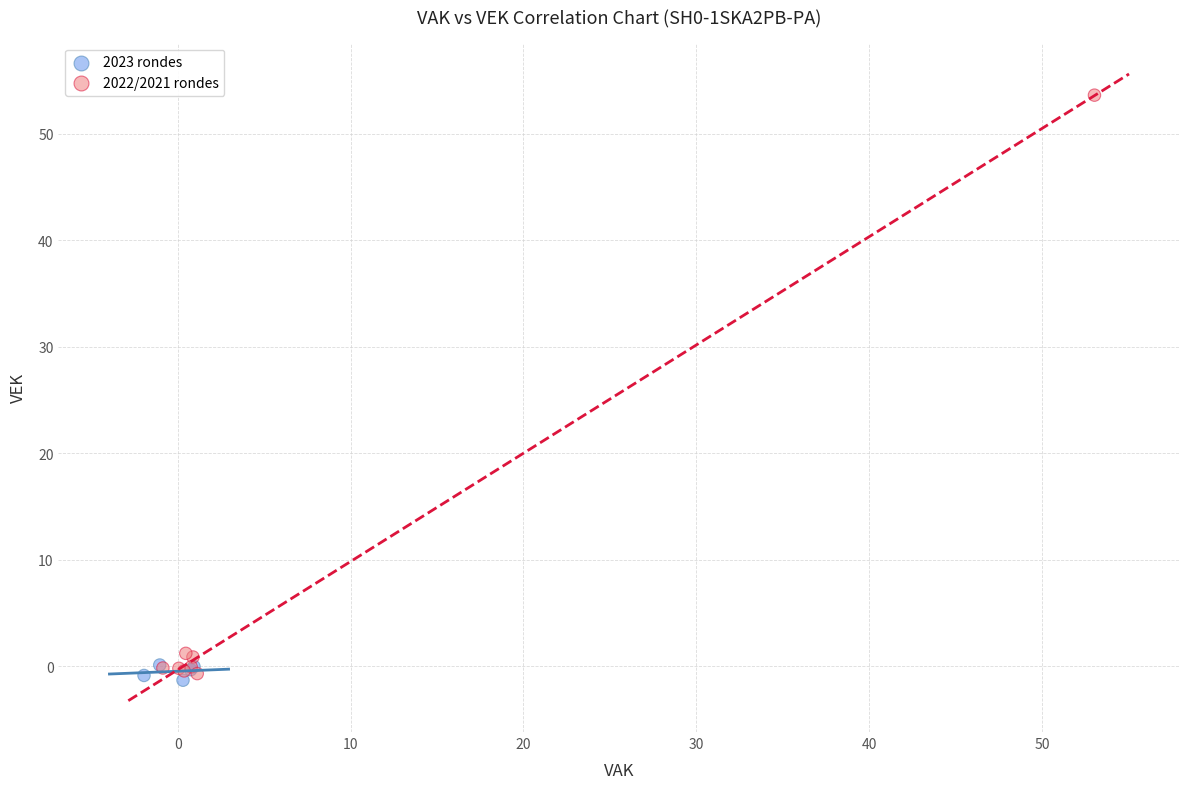

Which series contains the highest Y value?

2022/2021 rondes